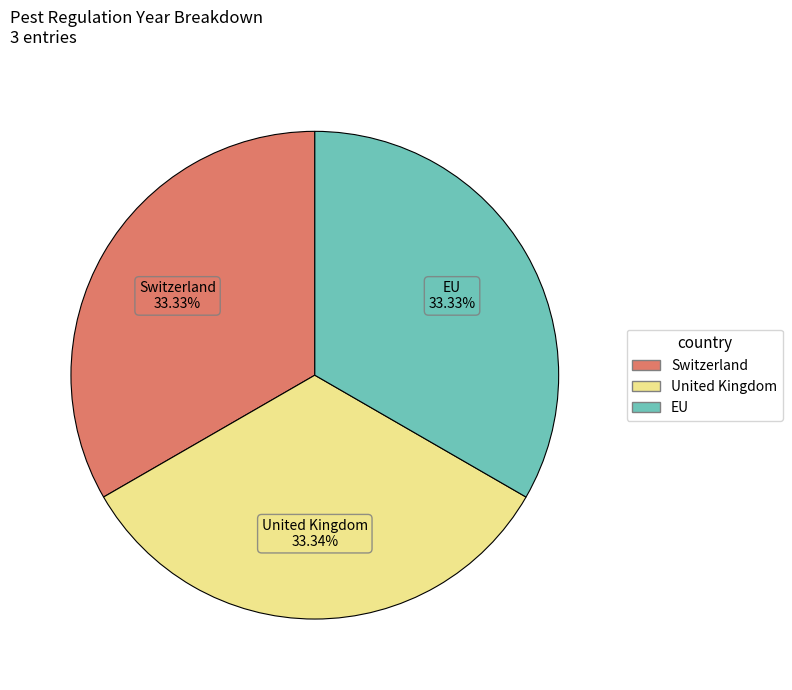

Does any single category account for the majority?

No